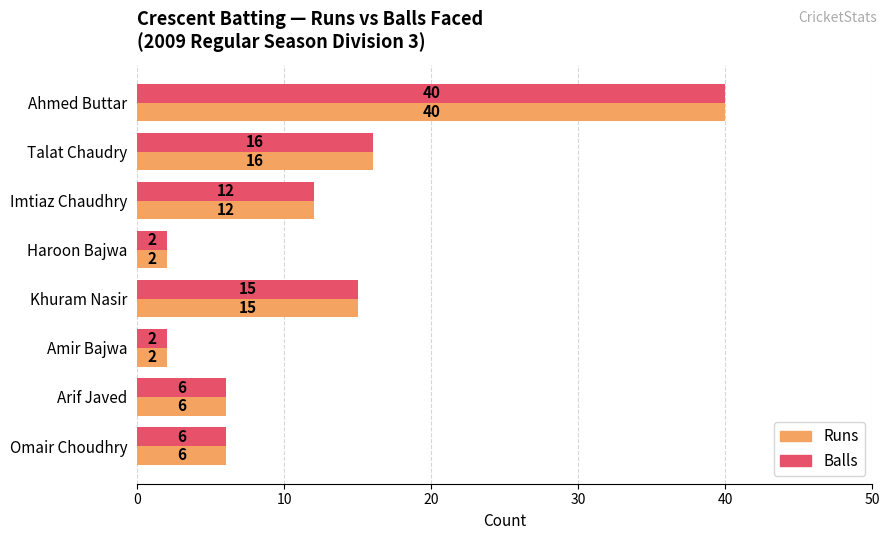

Where is Runs nearest to the value 21?

Talat Chaudry